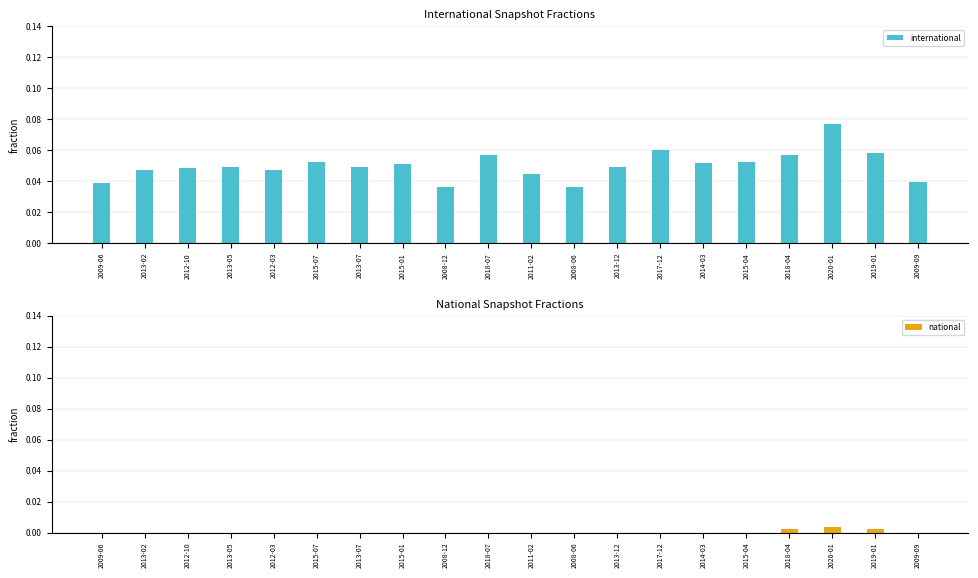

How many bars are there in total?

40